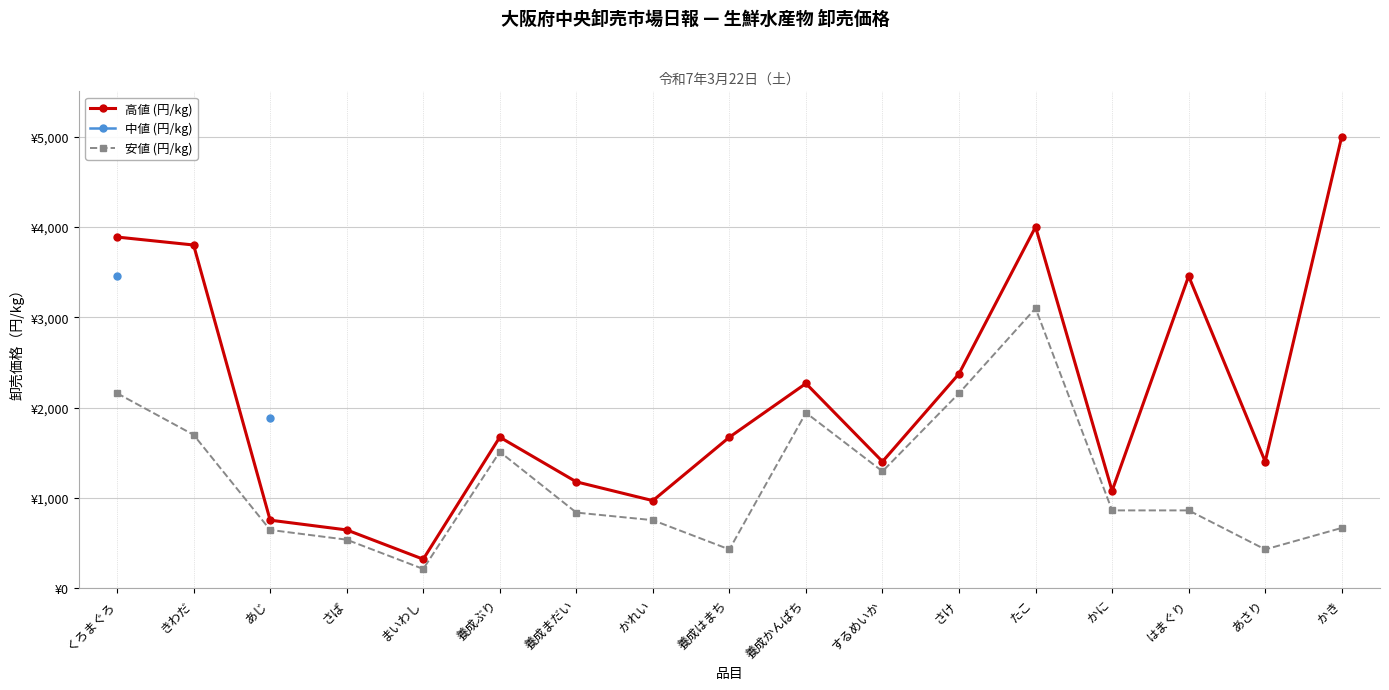

What are all the series names shown in the legend?

高値 (円/kg), 中値 (円/kg), 安値 (円/kg)